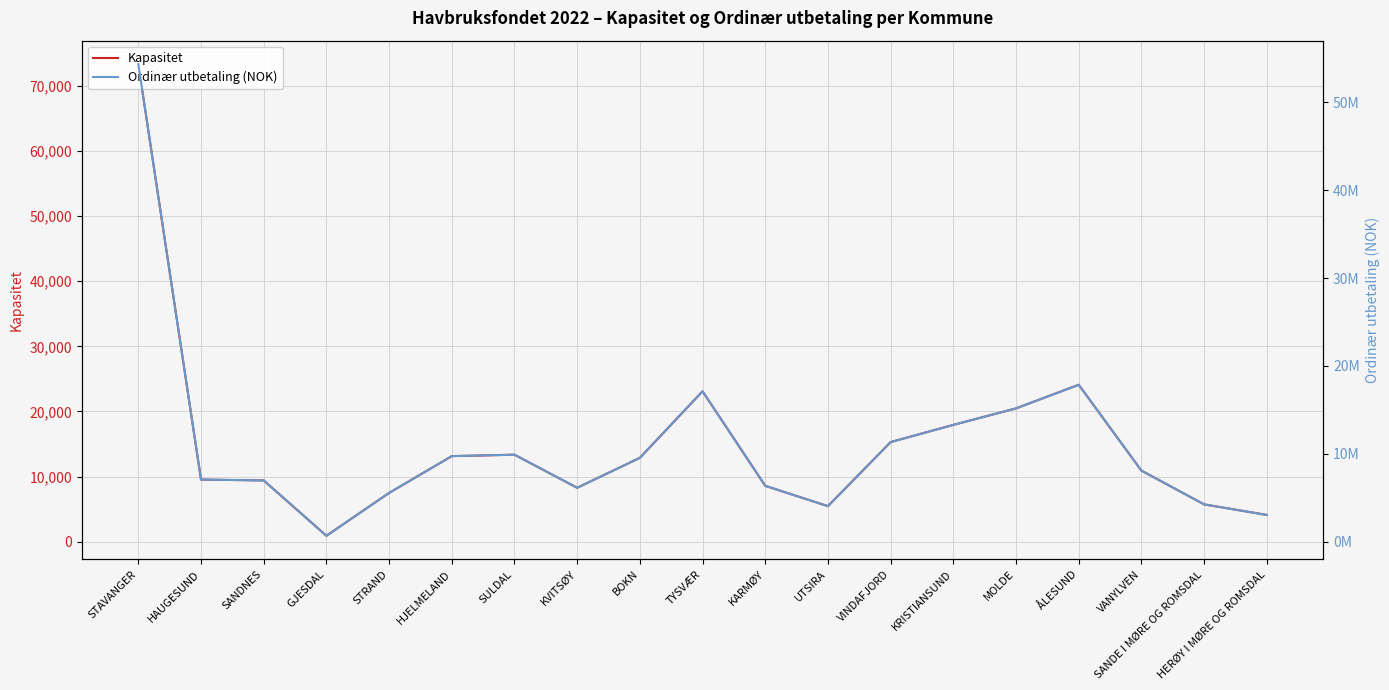

What is the label of the 15th point from the right?

STRAND